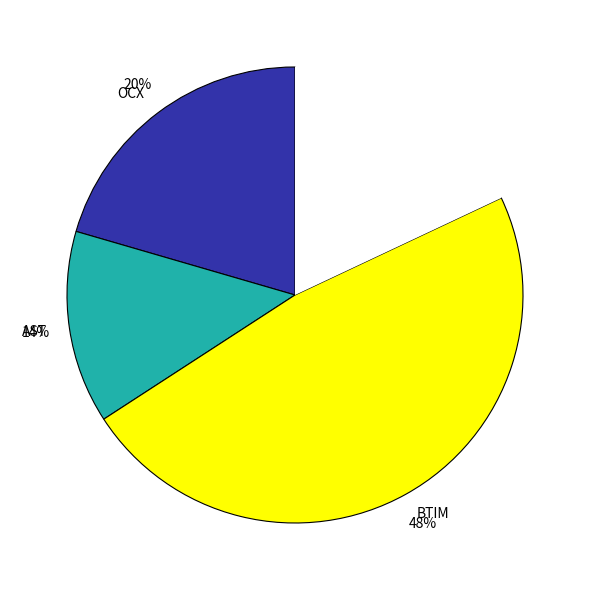

To the nearest percent, what is the average slice percentage?

25%